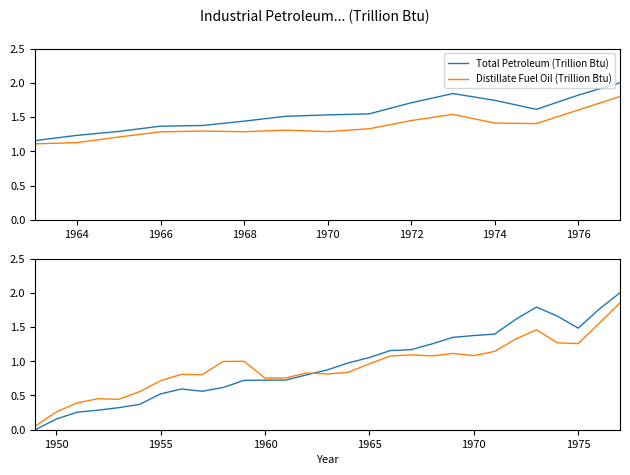

How many lines are shown in the chart?

2